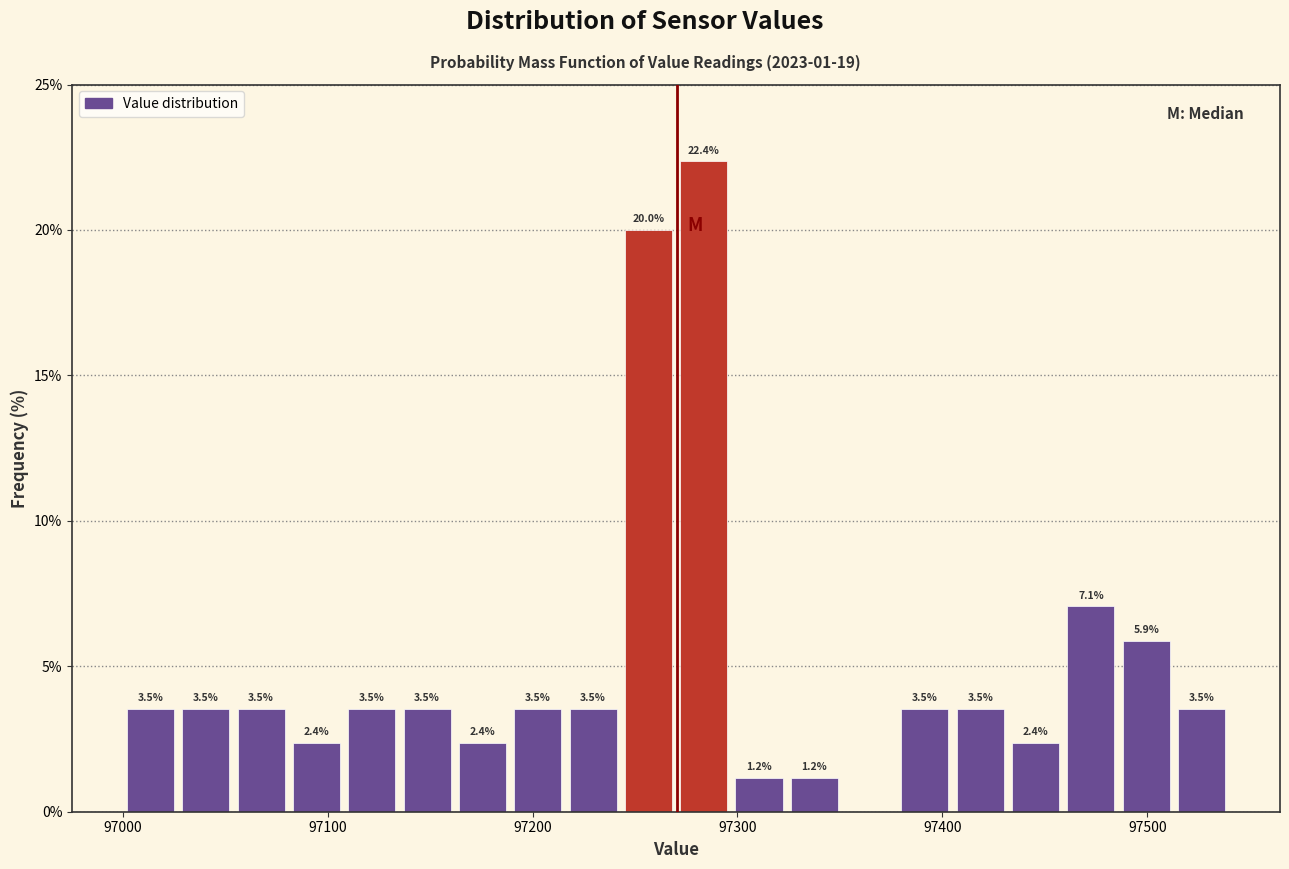

Read against the x-axis, roughly where is the centre of the tallest bar?

97280